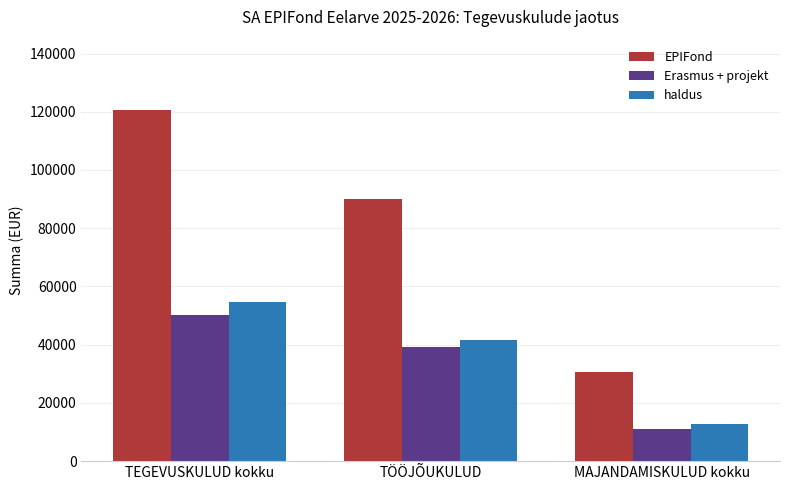

What is the difference between the highest and lowest values at TEGEVUSKULUD kokku?

70480.7